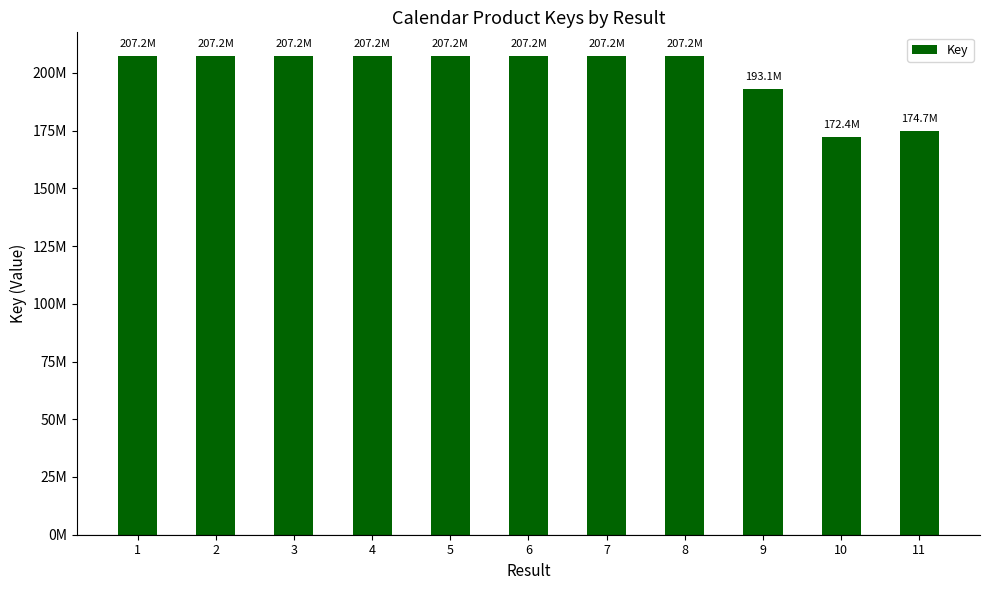

Where is the data nearest to the value 189770055?

9